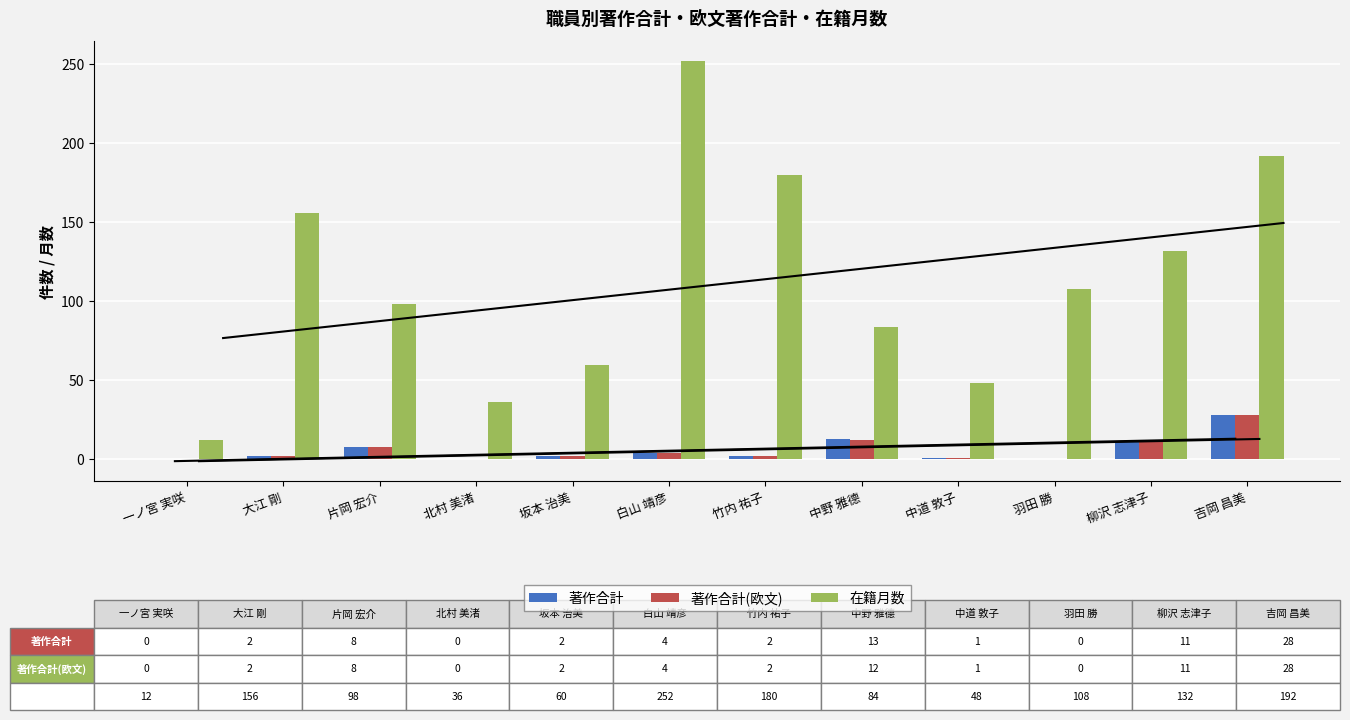

Which category has the lowest value across all series?

一ノ宮 実咲